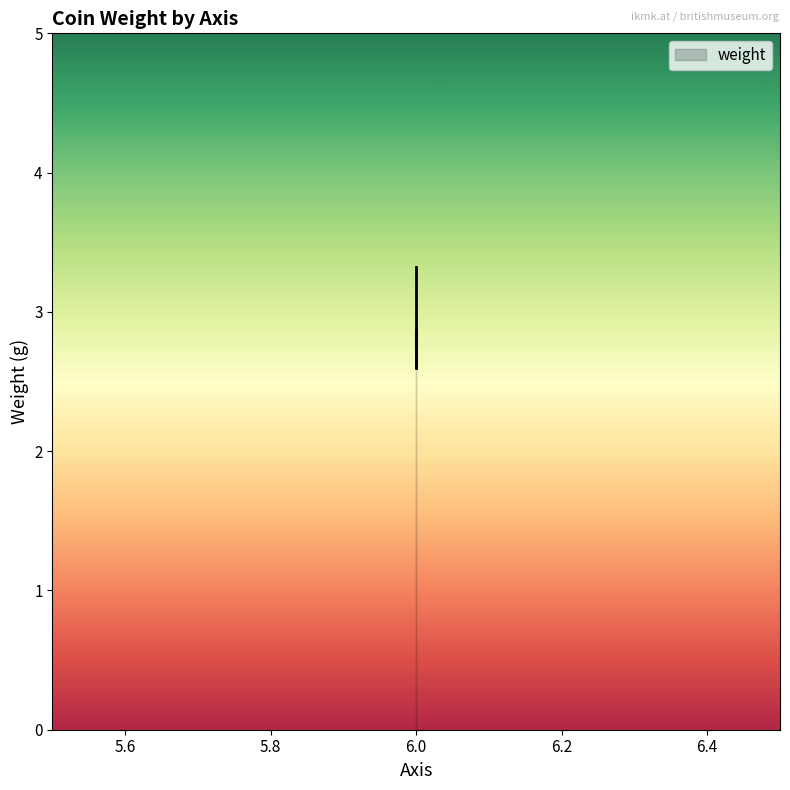

Reading right to left, what are all the values shown in this chart?

2.9	2.6	3.3